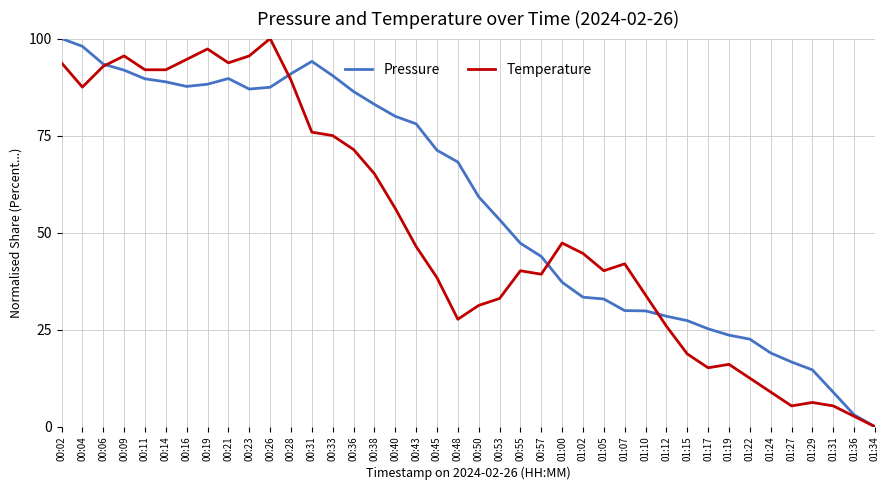

Is this an area chart (filled region under the line)?

No